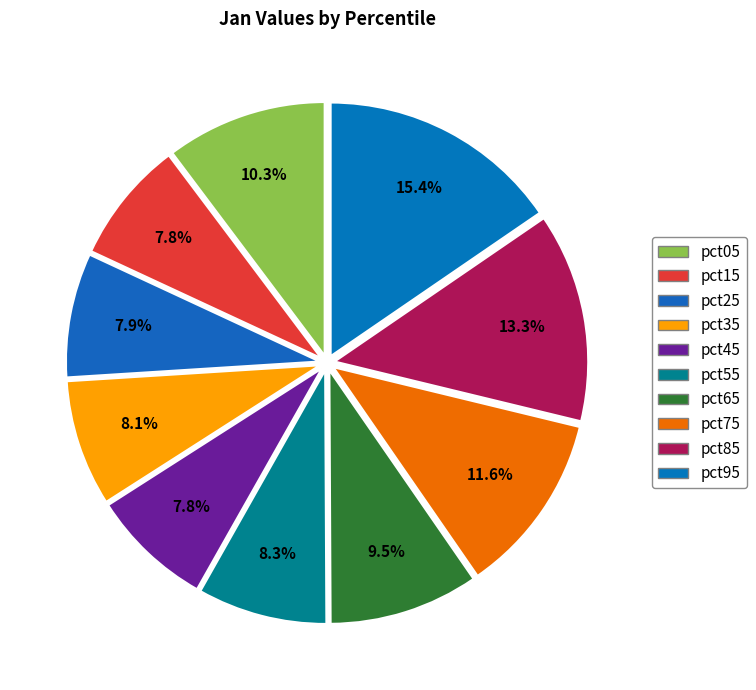

Which category has the smallest portion of the pie?

pct45